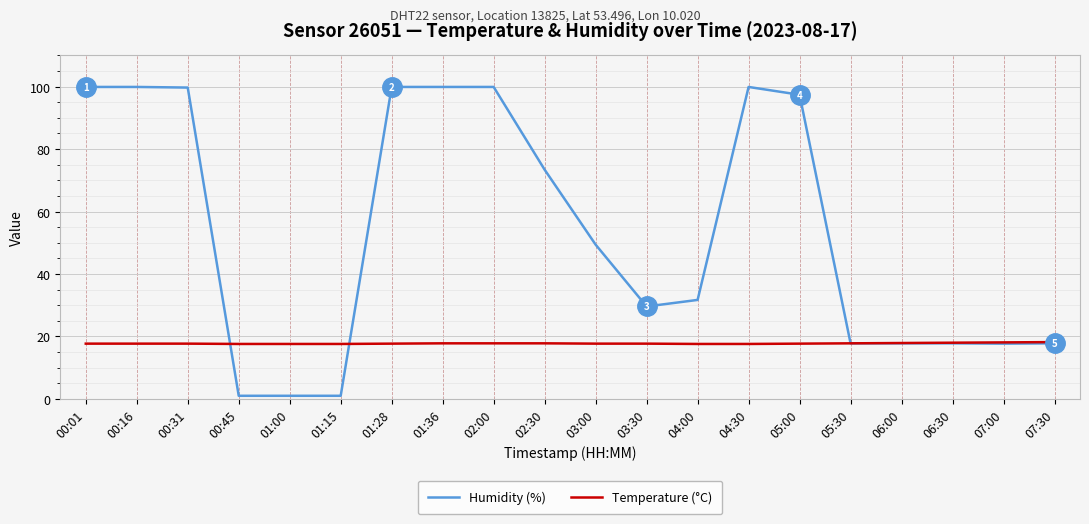

What are all the series names shown in the legend?

Humidity (%), Temperature (°C)